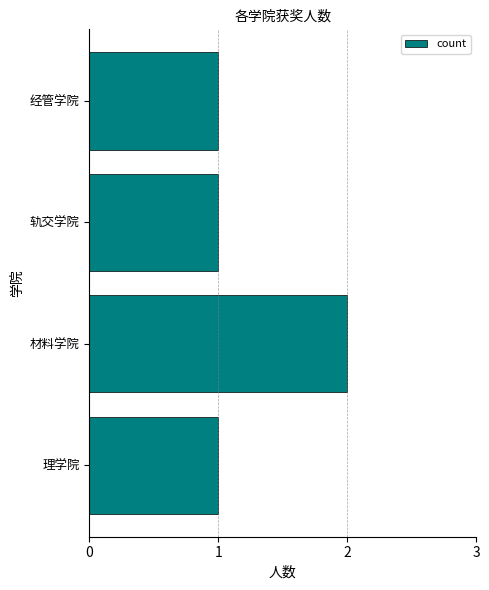

Are the bars grouped side by side (vs. stacked)?

No